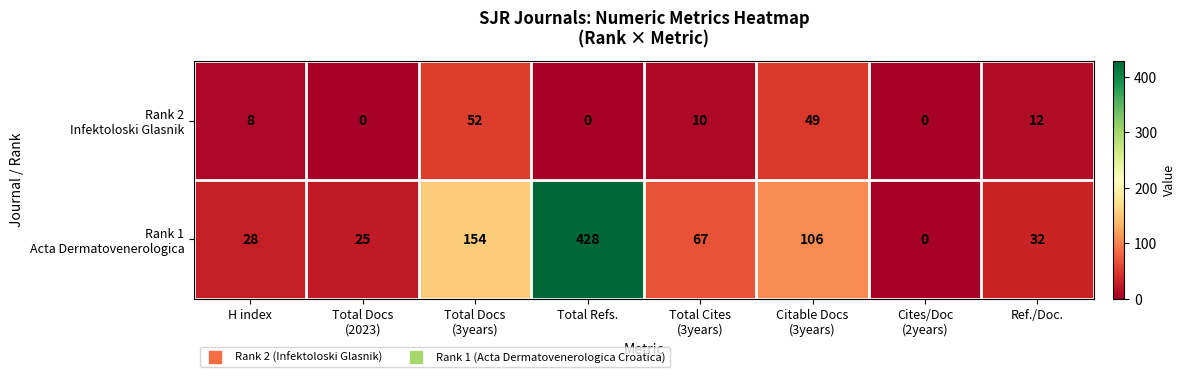

At which category does the chart reach its peak across all series?

Total Refs.